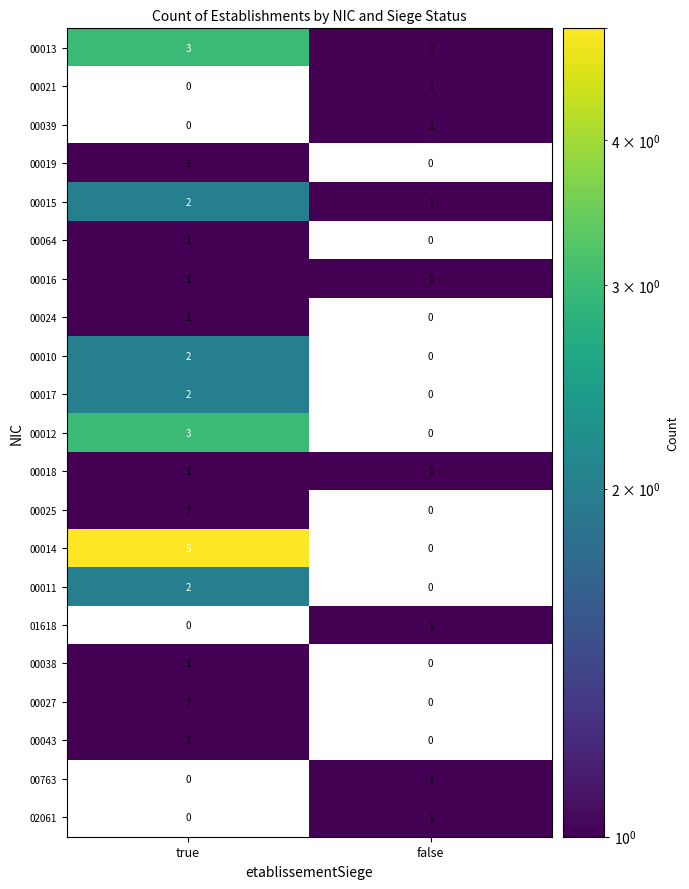

How many categories are shown in the chart?

2